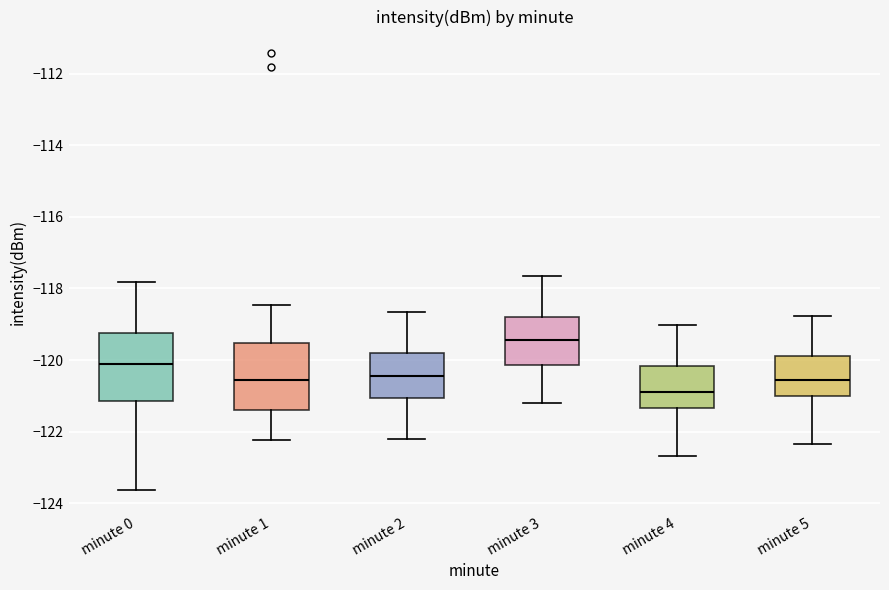

Reading left to right, transcribe this box plot: for each box, give where its median line is, the range the box spans, and where its two whiskers end, as read against the y-axis. The values are not printed on the chart, so give them approximately, as read against the axis.

minute 0: median -120.2, box -121.2 to -119.2, whiskers -123.6 to -117.8
minute 1: median -120.6, box -121.4 to -119.6, whiskers -122.2 to -118.4
minute 2: median -120.4, box -121.0 to -119.8, whiskers -122.2 to -118.6
minute 3: median -119.4, box -120.2 to -118.8, whiskers -121.2 to -117.6
minute 4: median -120.8, box -121.4 to -120.2, whiskers -122.6 to -119.0
minute 5: median -120.6, box -121.0 to -119.8, whiskers -122.4 to -118.8